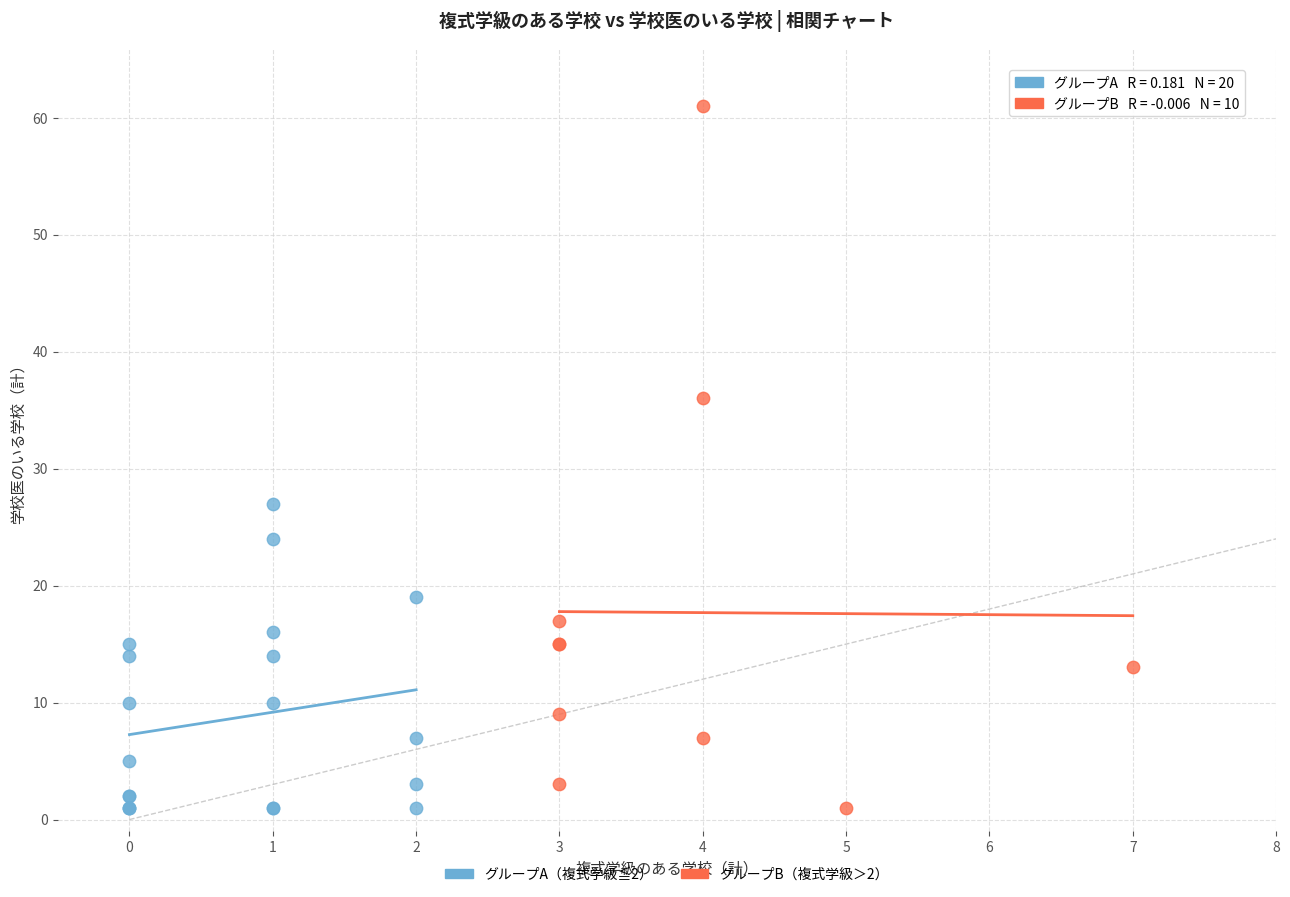

Which series contains the highest Y value?

グループB（複式学級＞2）